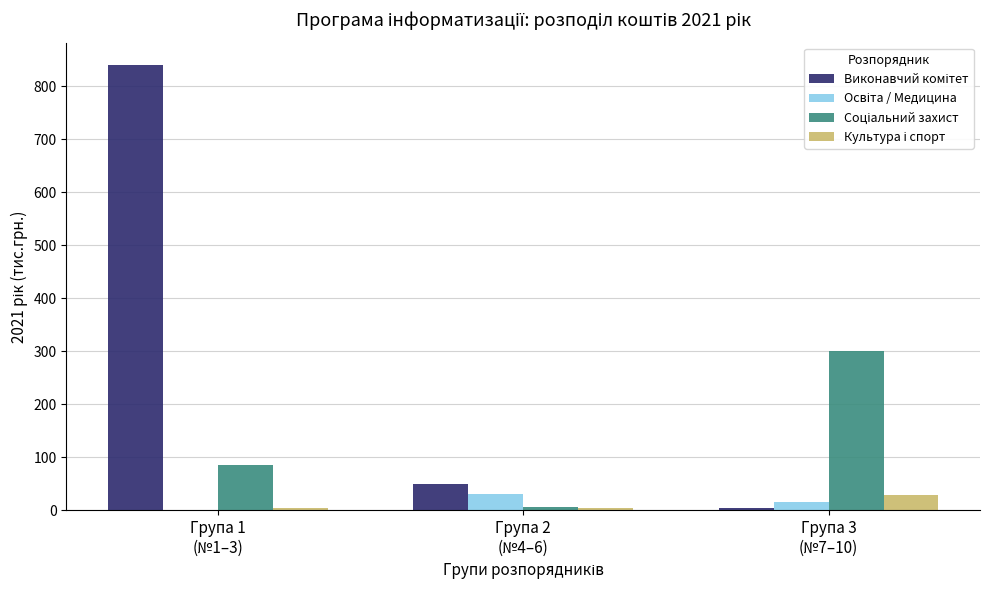

What is the greatest value displayed?

840.0